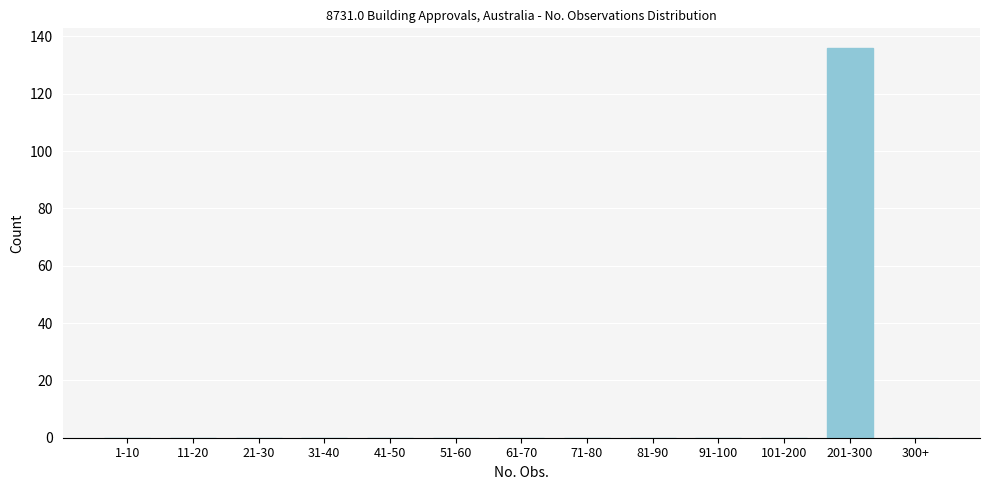

Reading right to left, extract all data points from this chart.

300+=0	201-300=136	101-200=0	91-100=0	81-90=0	71-80=0	61-70=0	51-60=0	41-50=0	31-40=0	21-30=0	11-20=0	1-10=0